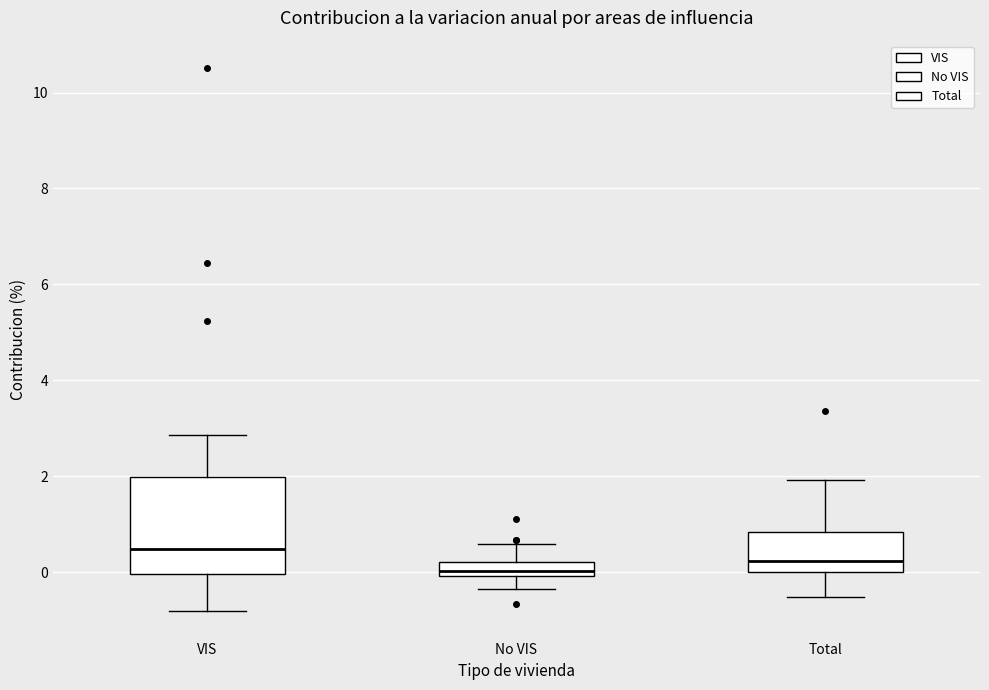

Comparing the boxes themselves (not the whiskers), which one is the tallest?

VIS